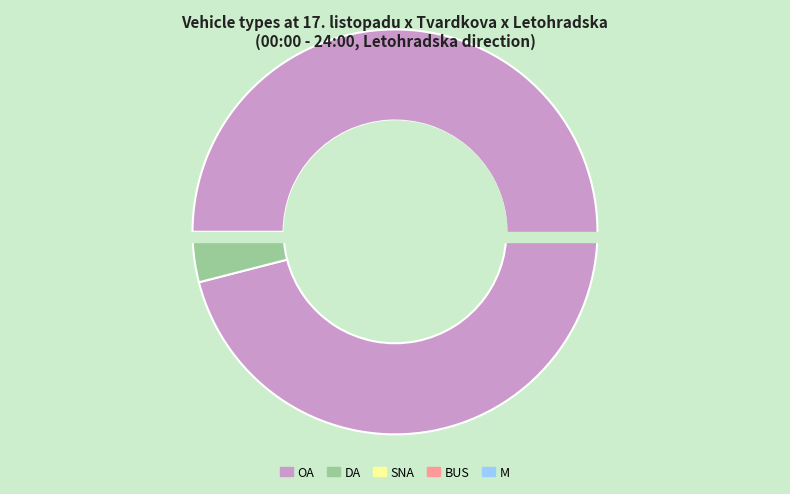

True or false: DA accounts for 3% of the total.

True